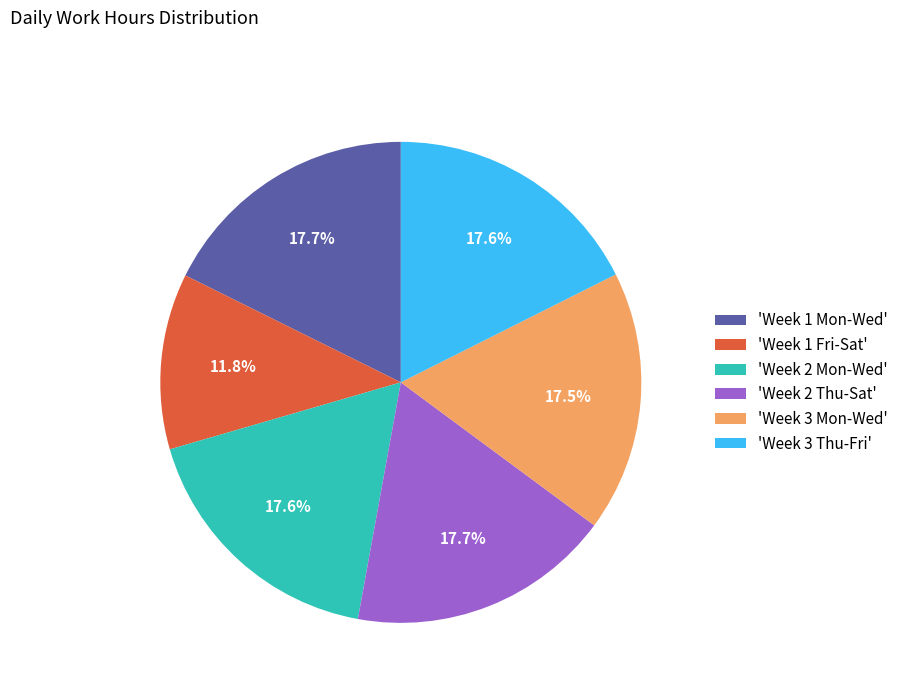

Which category has the smallest portion of the pie?

'Week 1 Fri-Sat'